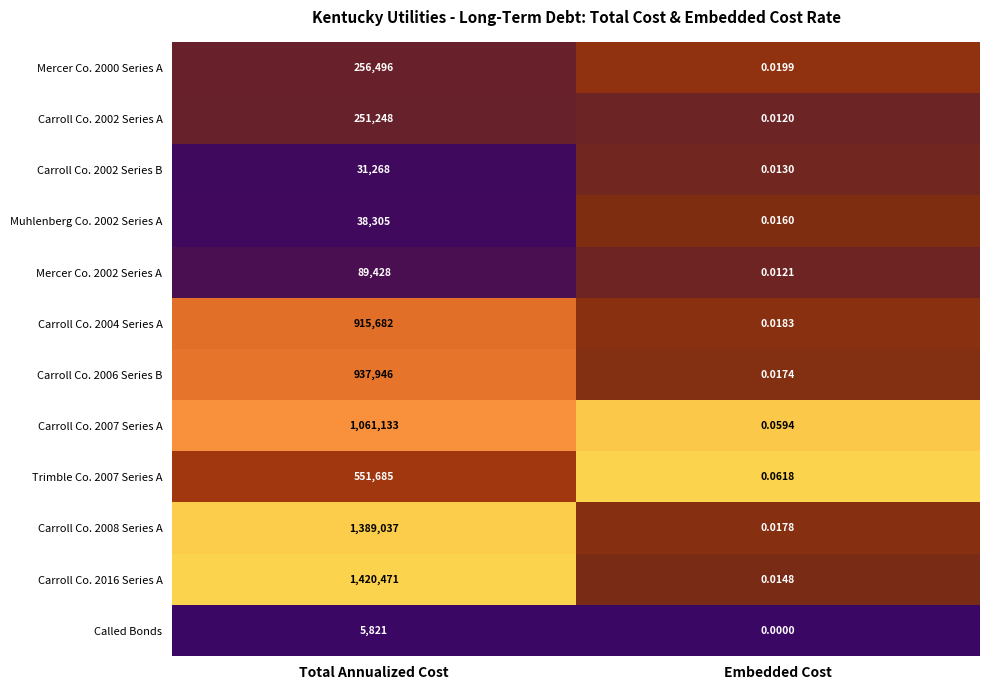

At which category does the chart reach its minimum across all series?

Embedded Cost